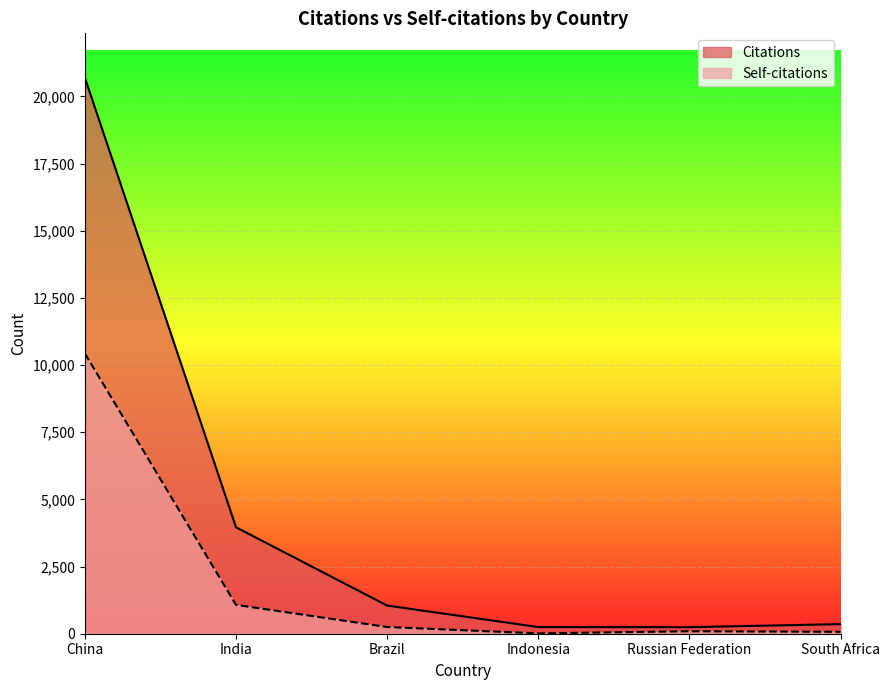

What is the average value of the Citations series?

4426